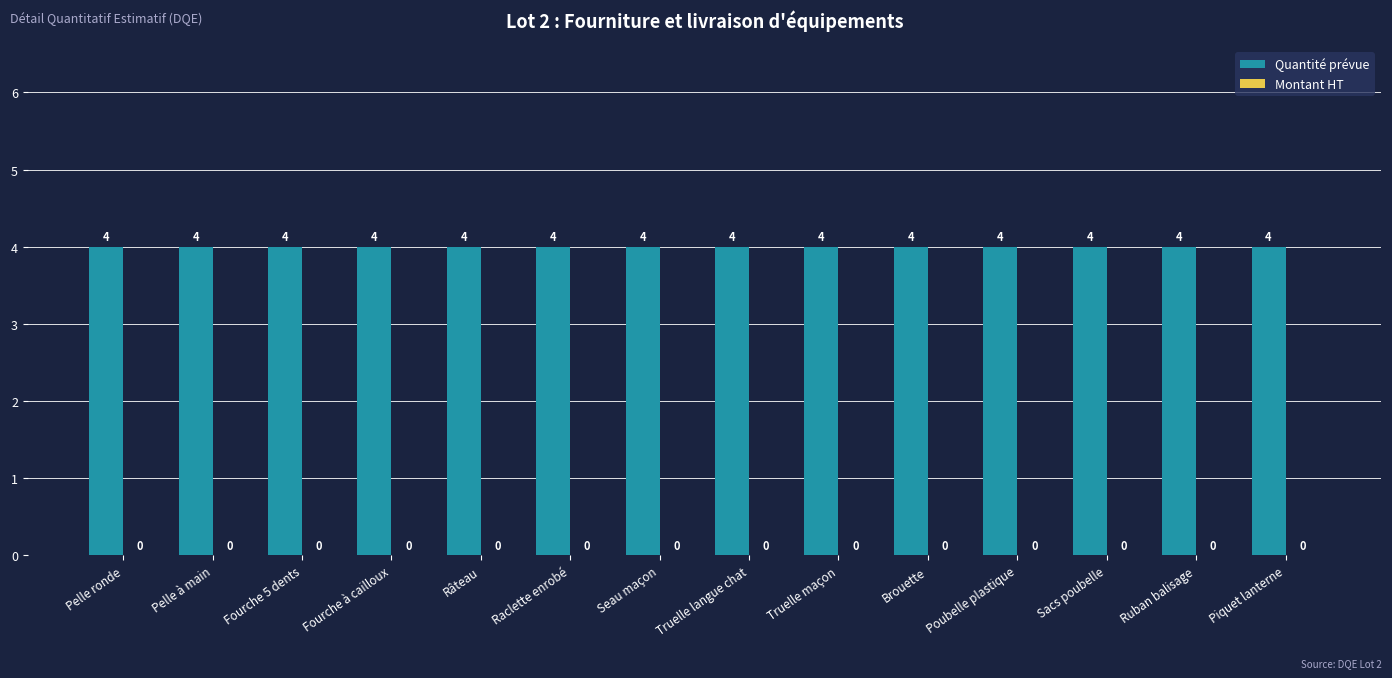

Which has a higher value, Brouette or Fourche à cailloux?

Brouette